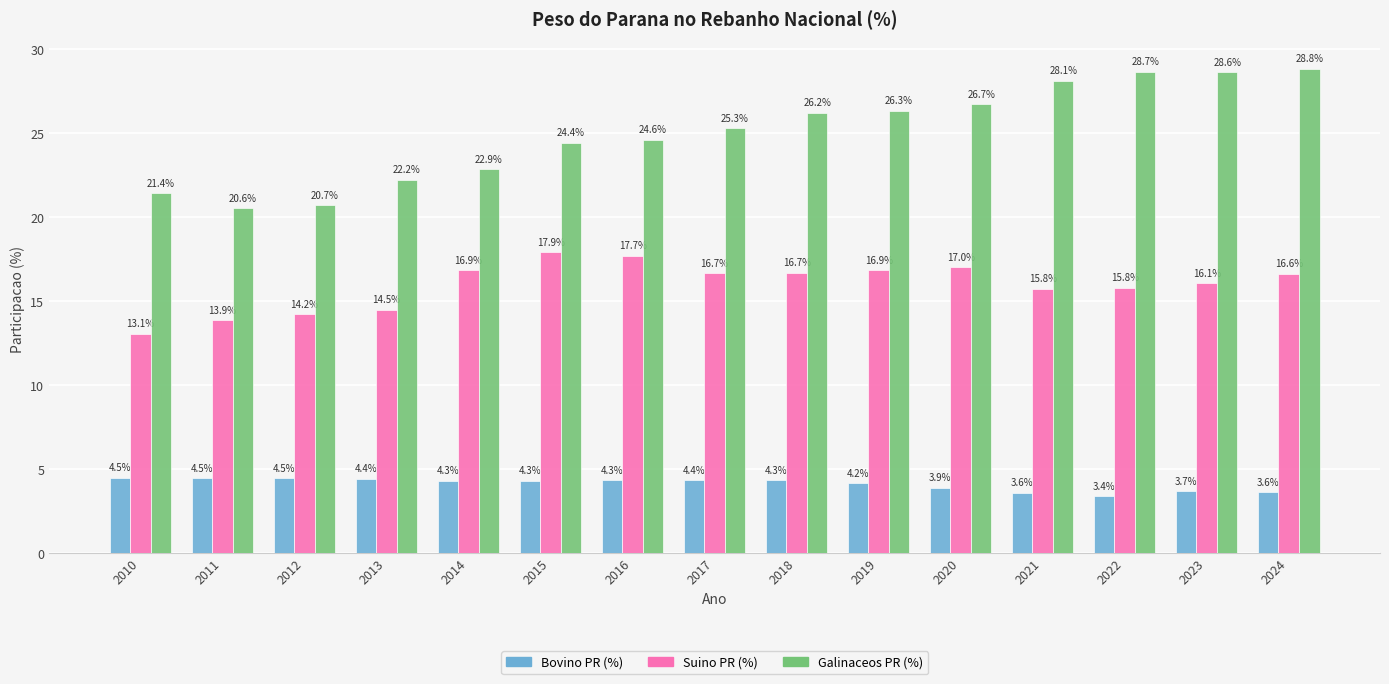

How many data points in Suino PR (%) are above 16?

9